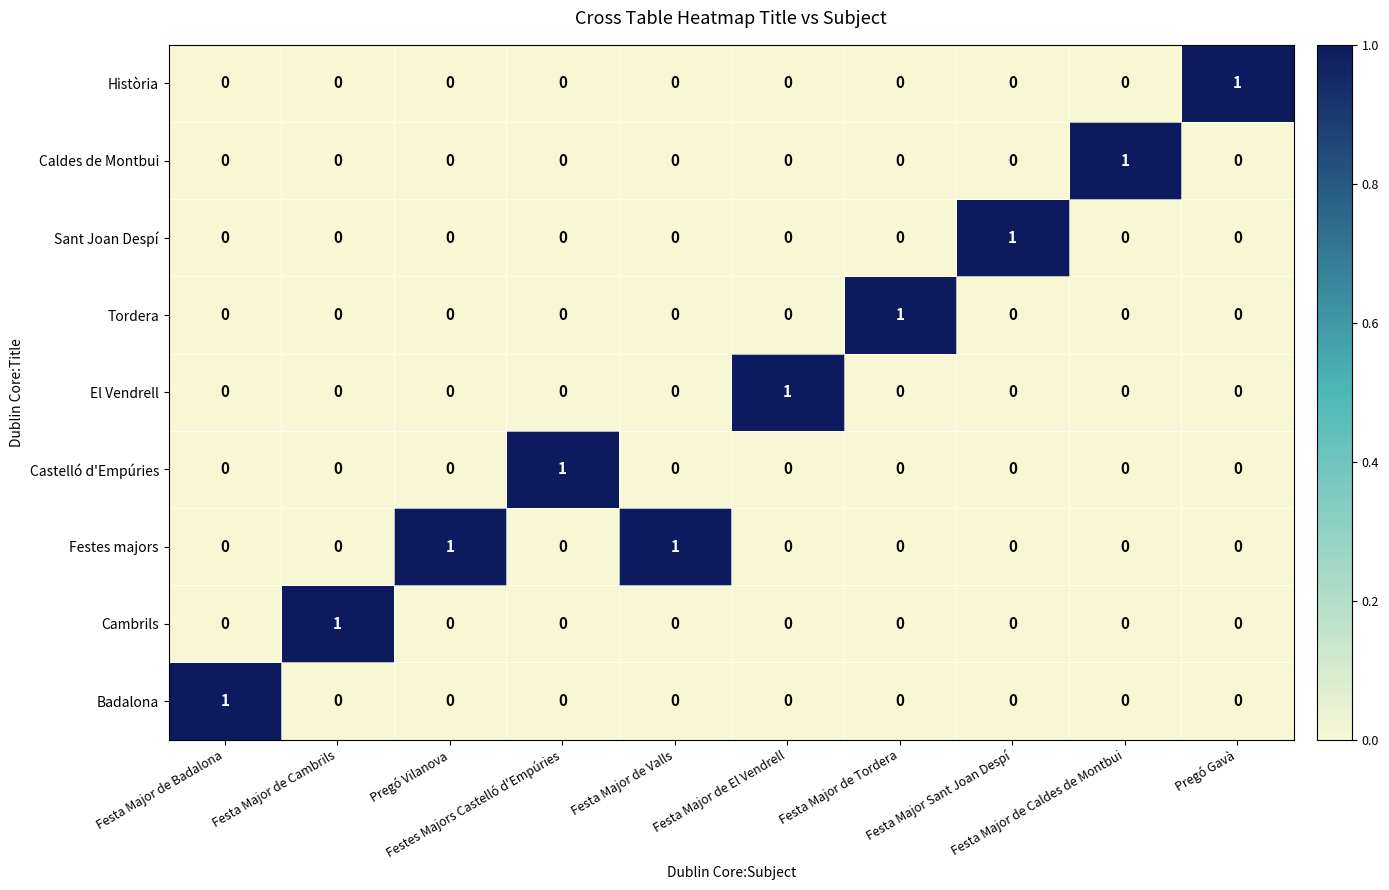

Which series has the largest total across all categories?

Festes majors